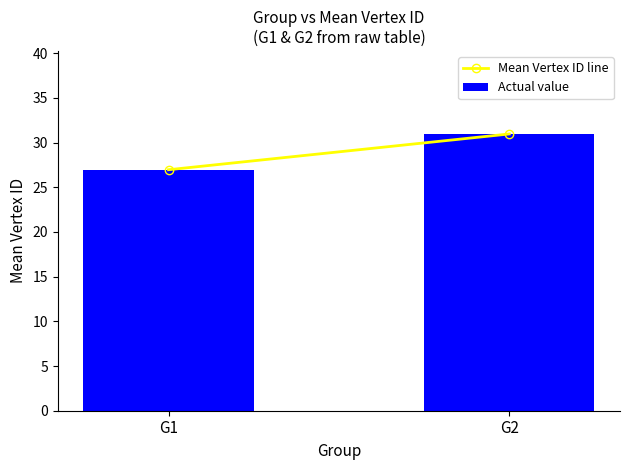

Which has a higher value, G2 or G1?

G2